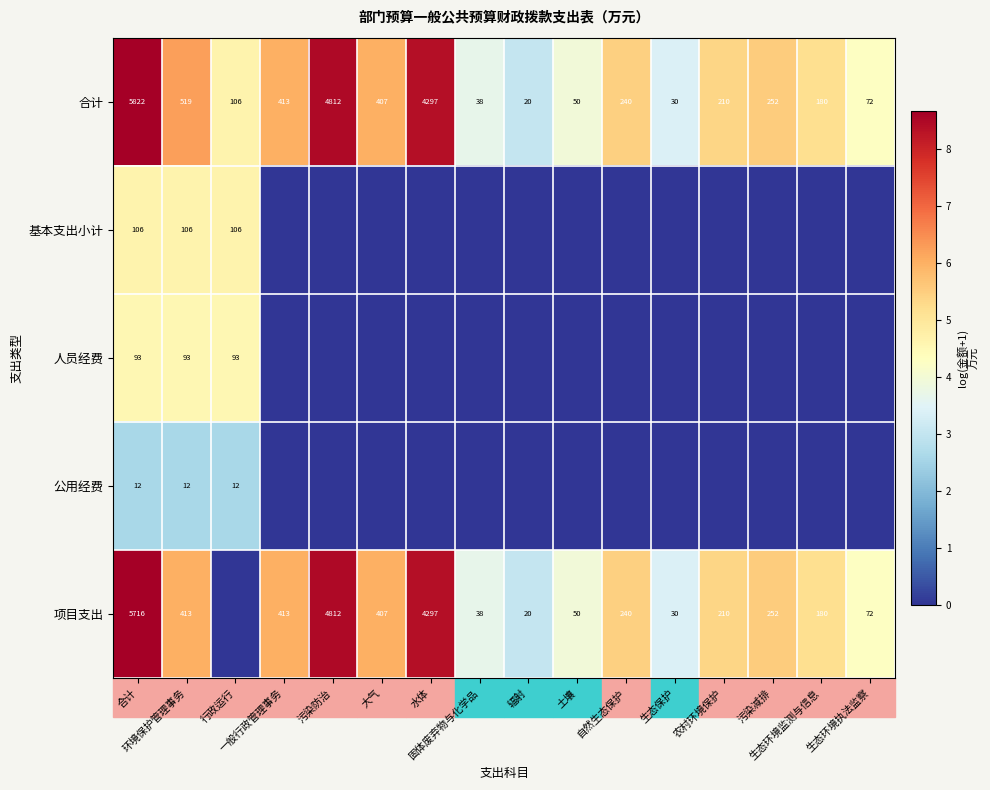

Is it true that 项目支出 equals 2.1 at 自然生态保护?

False